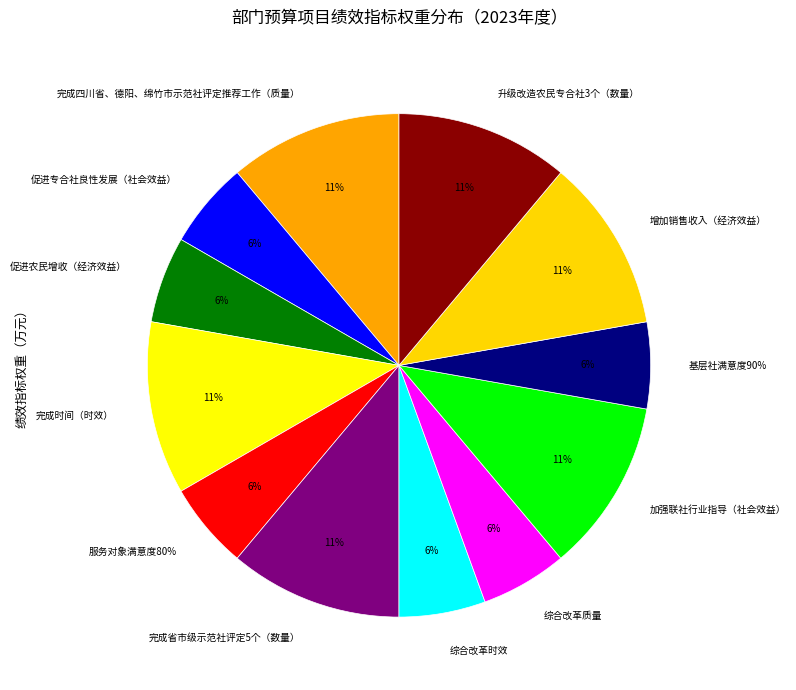

Does 供销社综合改革 represent more than half of the total?

Yes